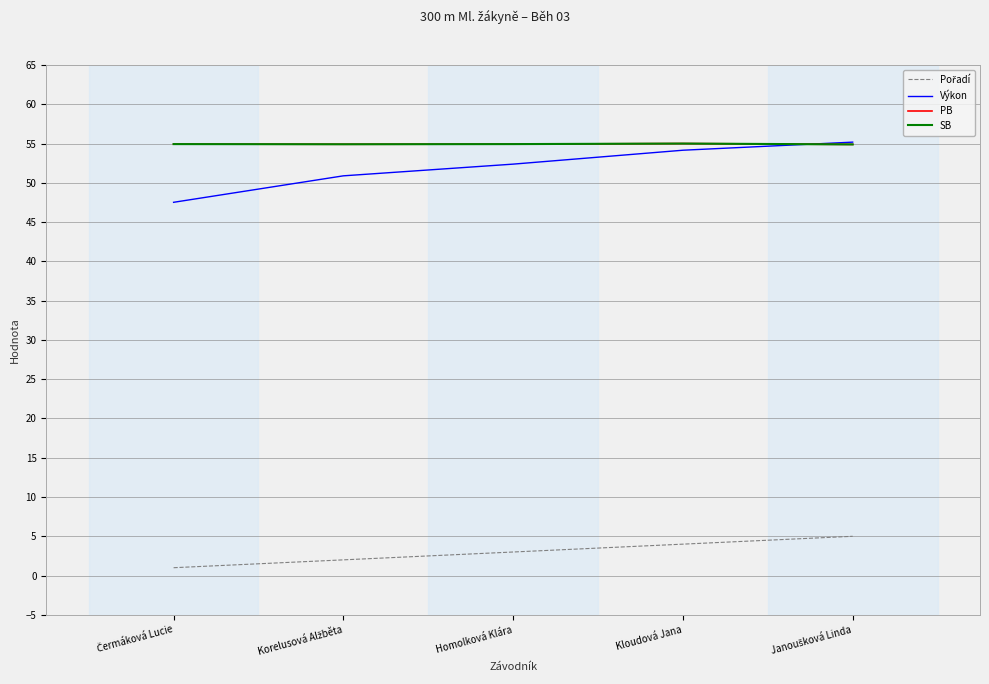

What position from the right is Kloudová Jana?

2